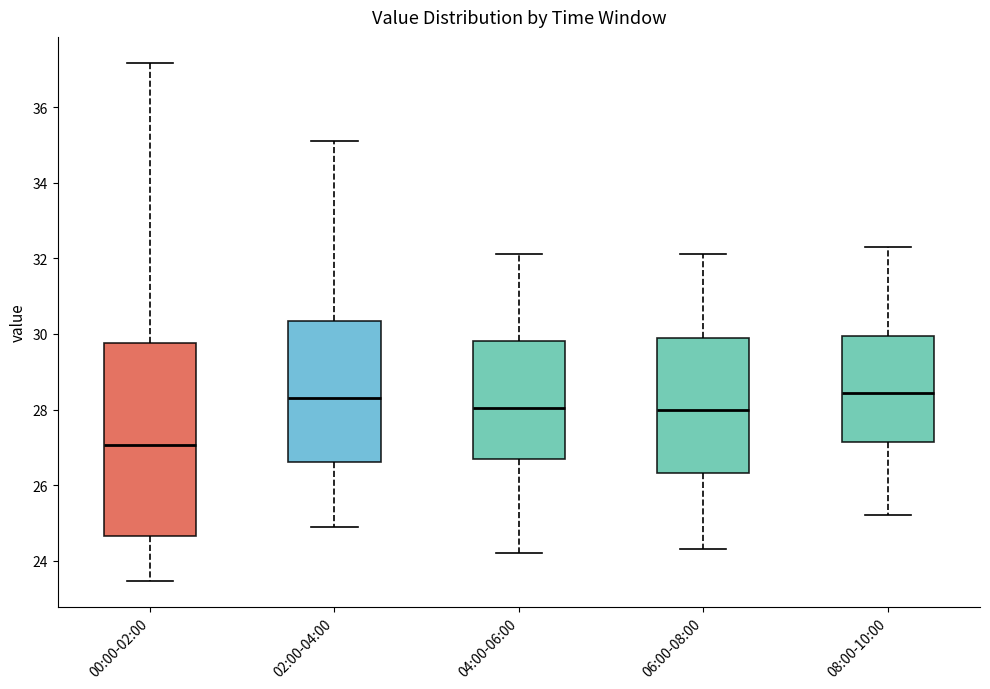

Where is the upper edge of the box for 02:00-04:00 on the y-axis? The values are not printed on the chart, so give them approximately, as read against the axis.

30.4